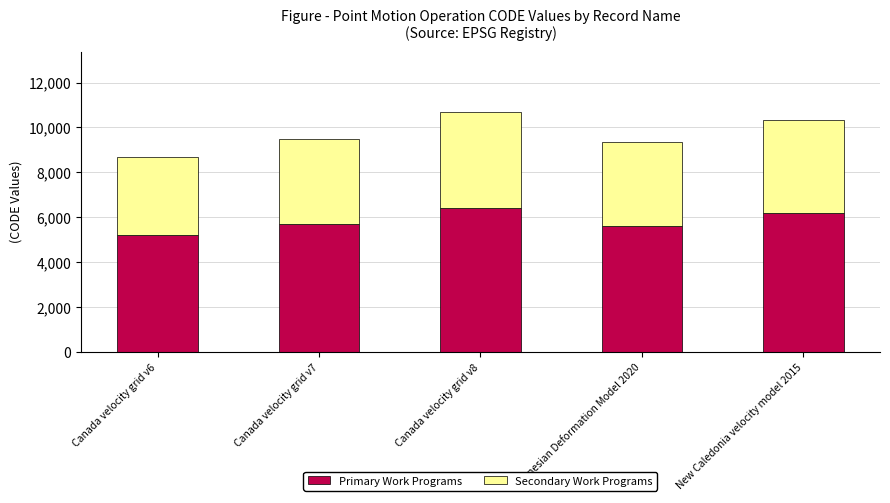

What is the highest value of the Primary Work Programs series?

6424